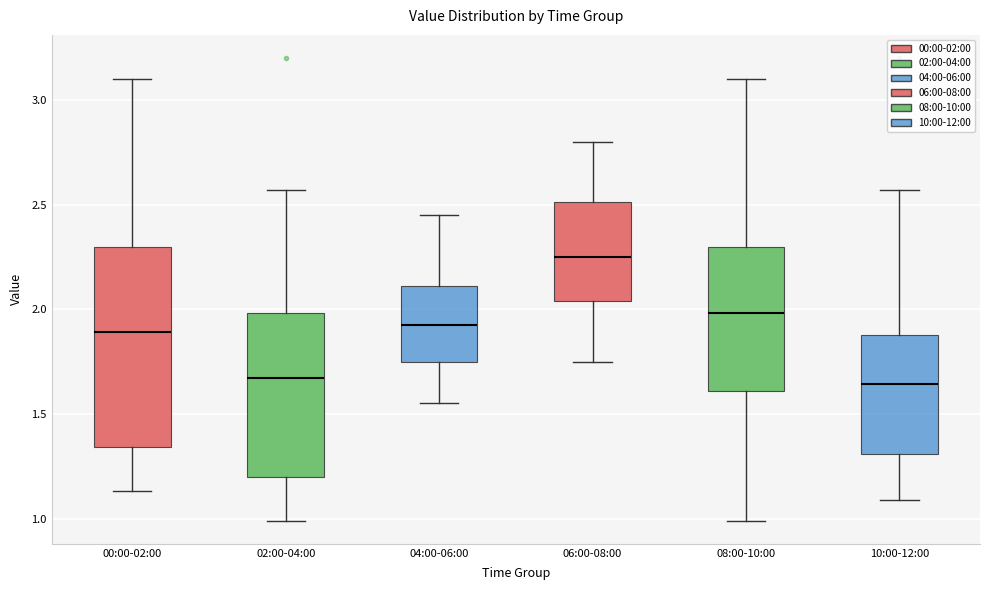

Comparing the boxes themselves (not the whiskers), which one is the tallest?

00:00-02:00